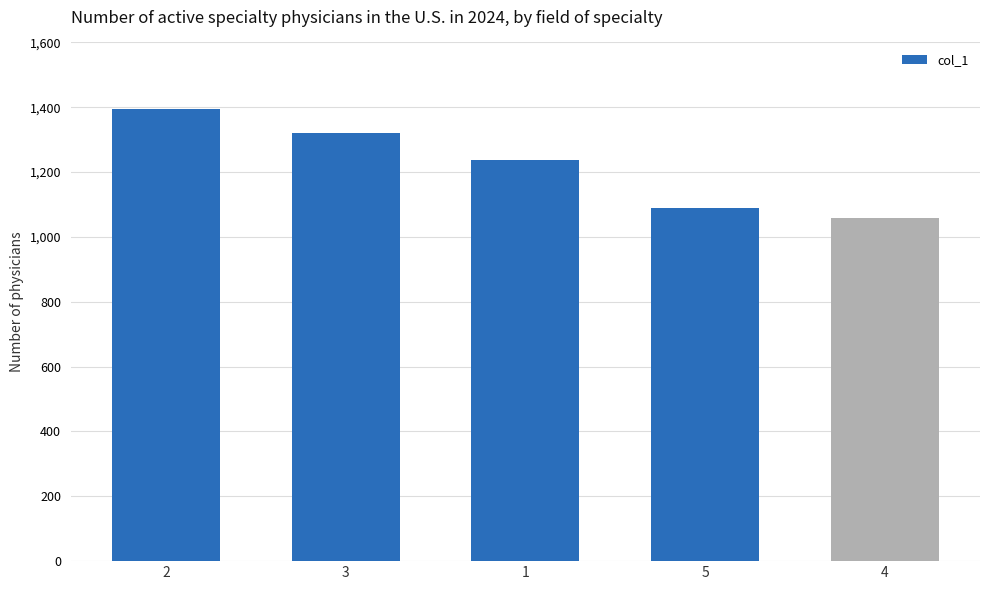

What value does the data have at 2?

1393.2